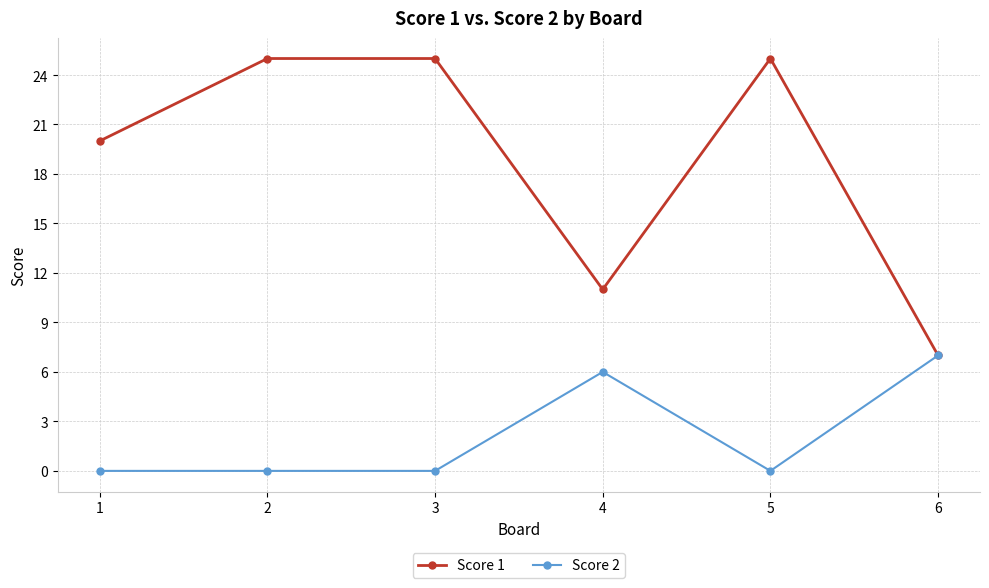

List the series in order of their overall mean, lowest first.

Score 2, Score 1